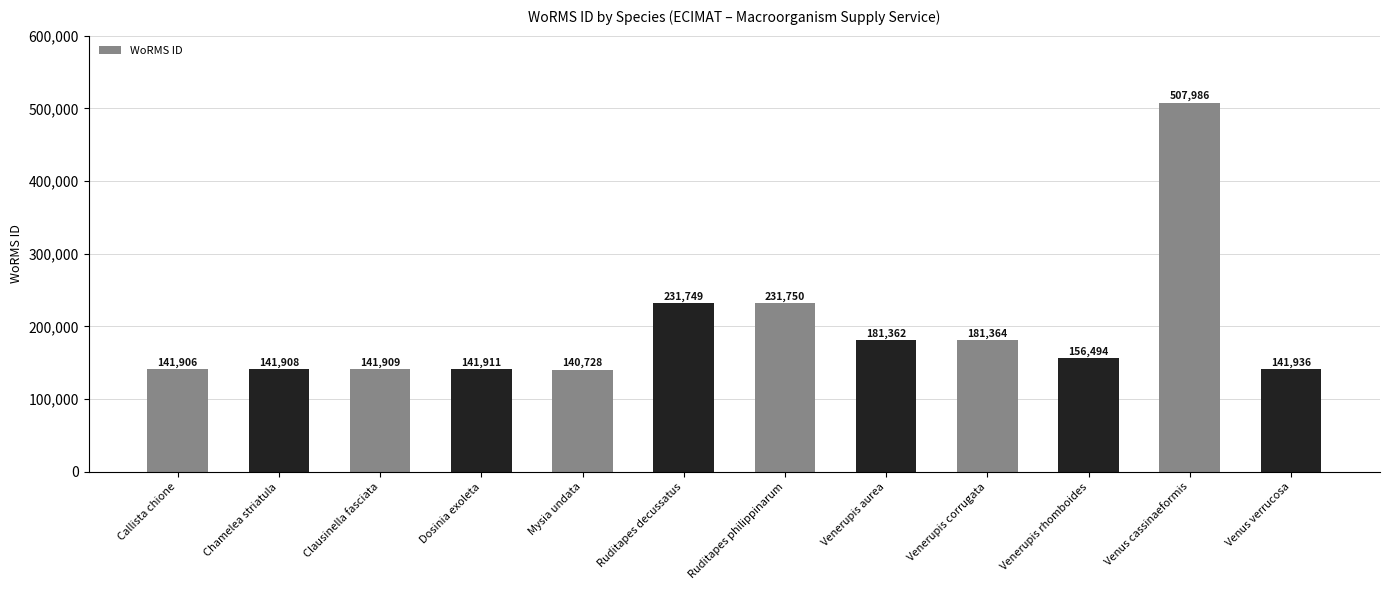

What is the difference between the values at Ruditapes philippinarum and Venerupis rhomboides?

75256